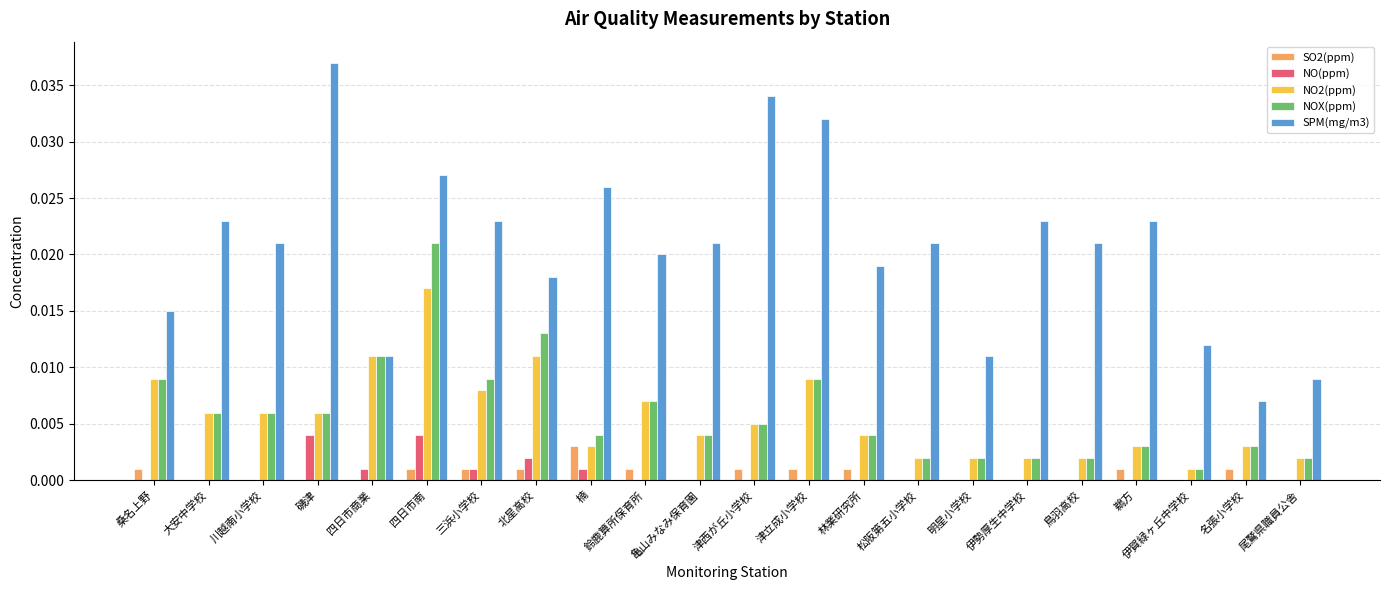

The value of NO2(ppm) at 鵜方 is 0.0. True or false?

True